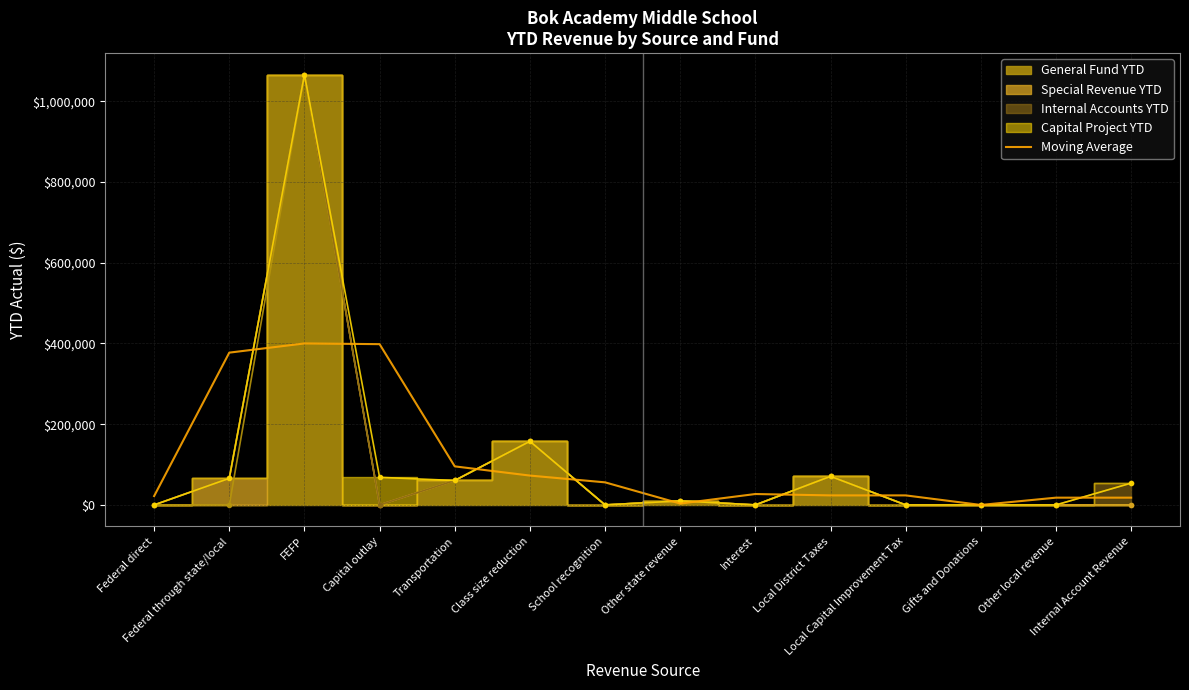

What is the sum of the values at Internal Account Revenue and Class size reduction?

90789.8